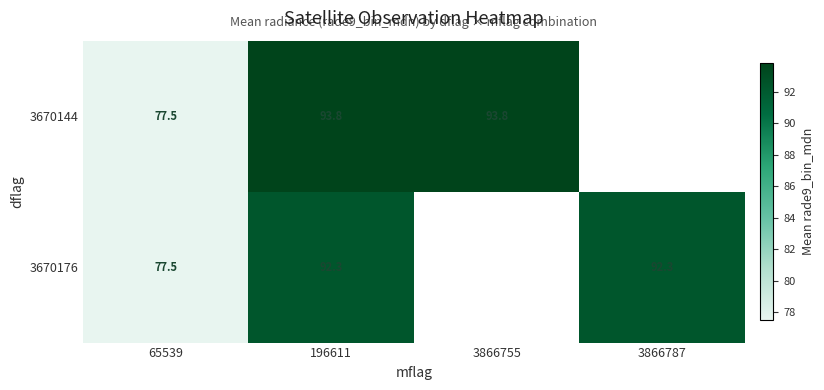

Is the value of 3670176 at 196611 greater than the value of 3670144 at 196611?

No